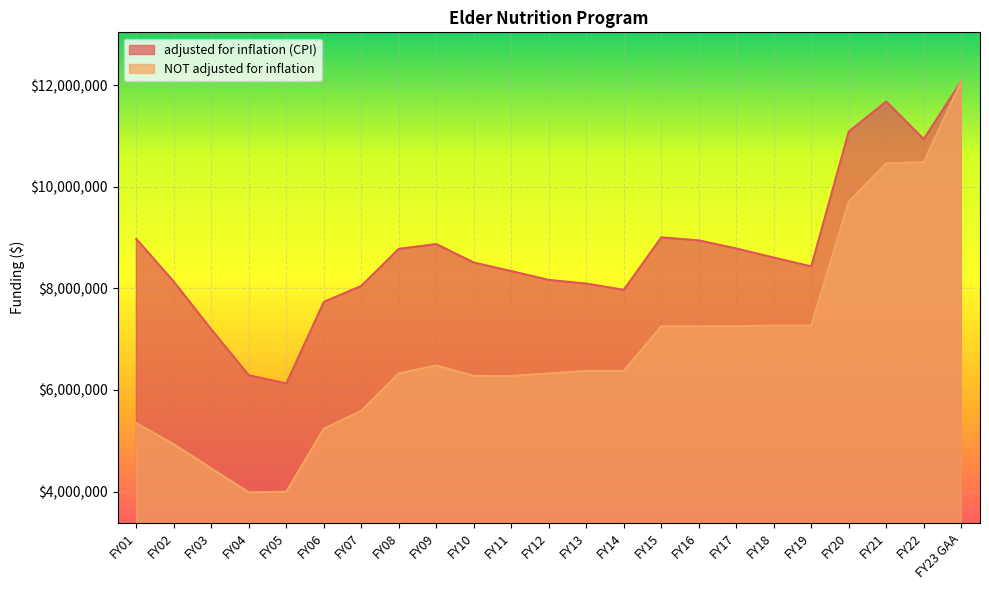

What is the minimum value shown in the chart?

3984441